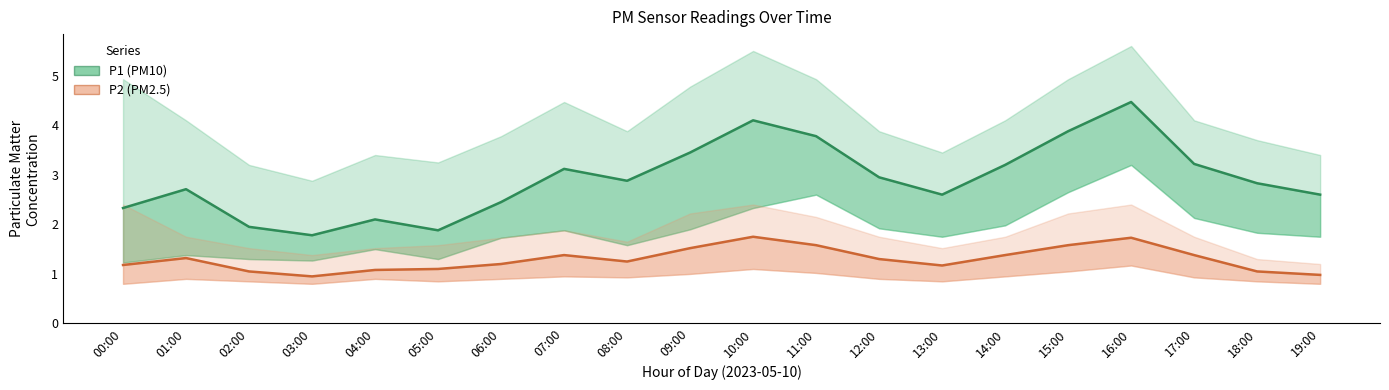

Rank the series by their average value, from highest to lowest.

P1 (PM10), P2 (PM2.5)